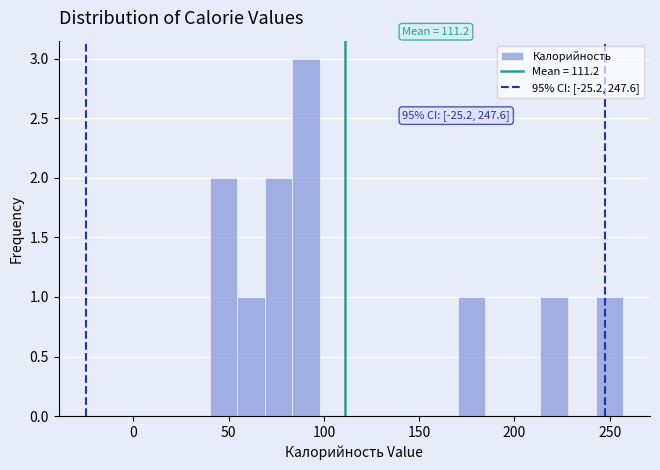

Around what value on the x-axis is the tallest bar? Give the approximate position of its centre, as read against the axis.

90